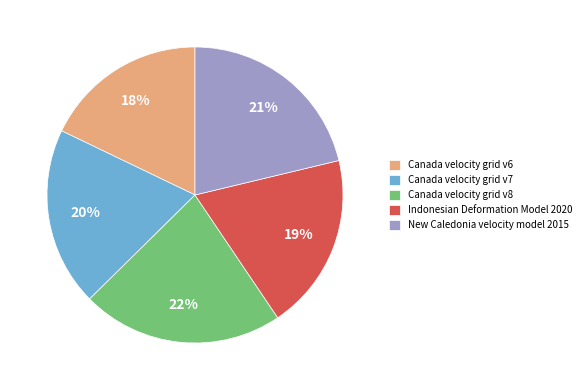

To the nearest percent, what portion does Indonesian Deformation Model 2020 represent?

19%